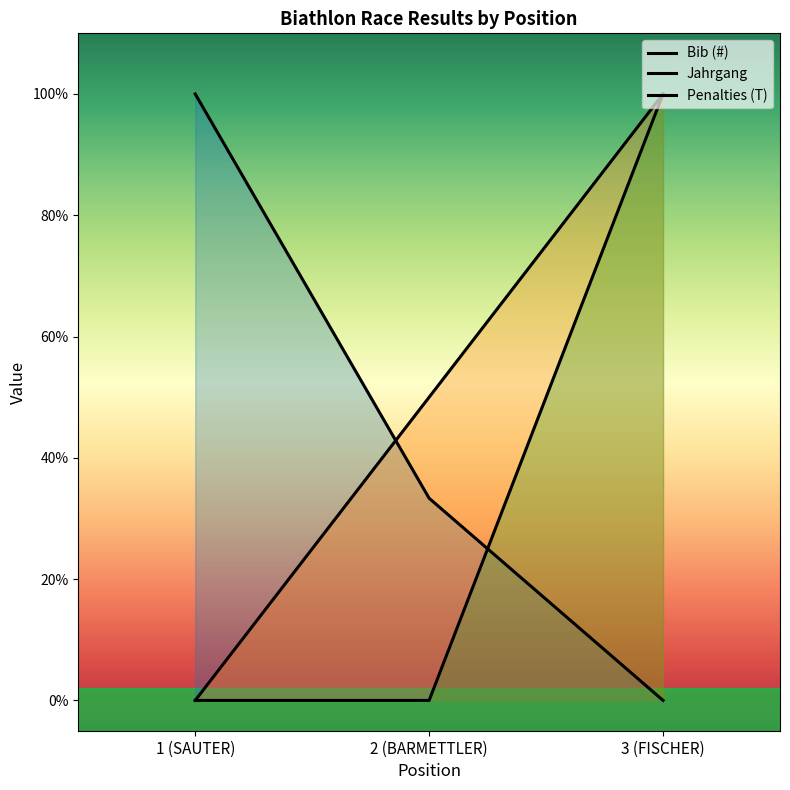

Reading right to left, transcribe all the data shown in this chart.

Bib (#): 3 (FISCHER)=0.0	2 (BARMETTLER)=33.3	1 (SAUTER)=100.0
Jahrgang: 3 (FISCHER)=100.0	2 (BARMETTLER)=50.0	1 (SAUTER)=0.0
Penalties (T): 3 (FISCHER)=100.0	2 (BARMETTLER)=0.0	1 (SAUTER)=0.0